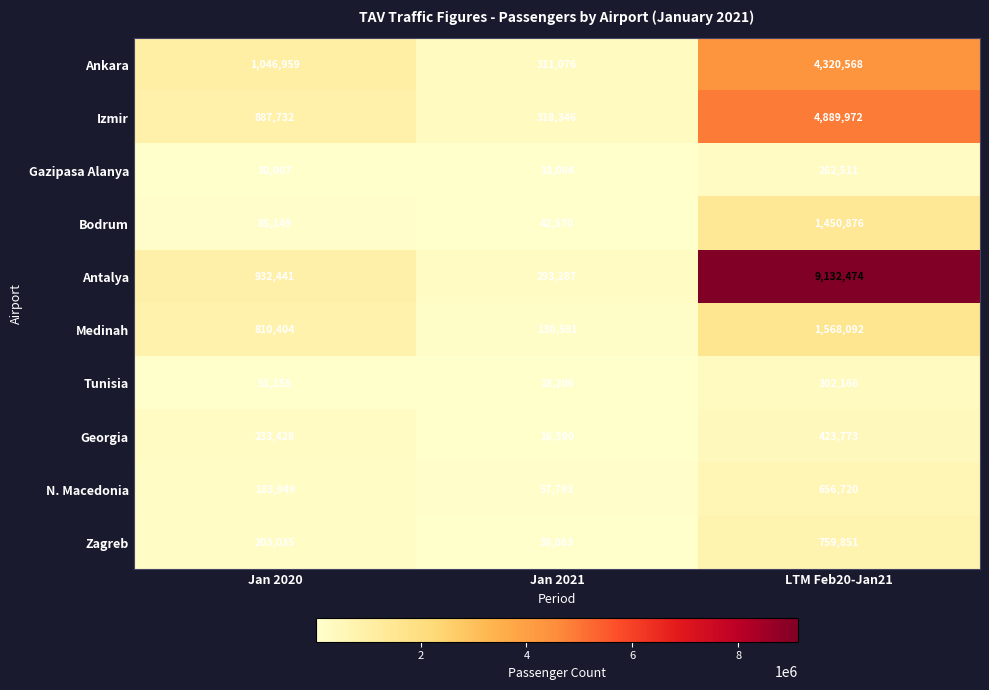

How many categories are shown in the chart?

3